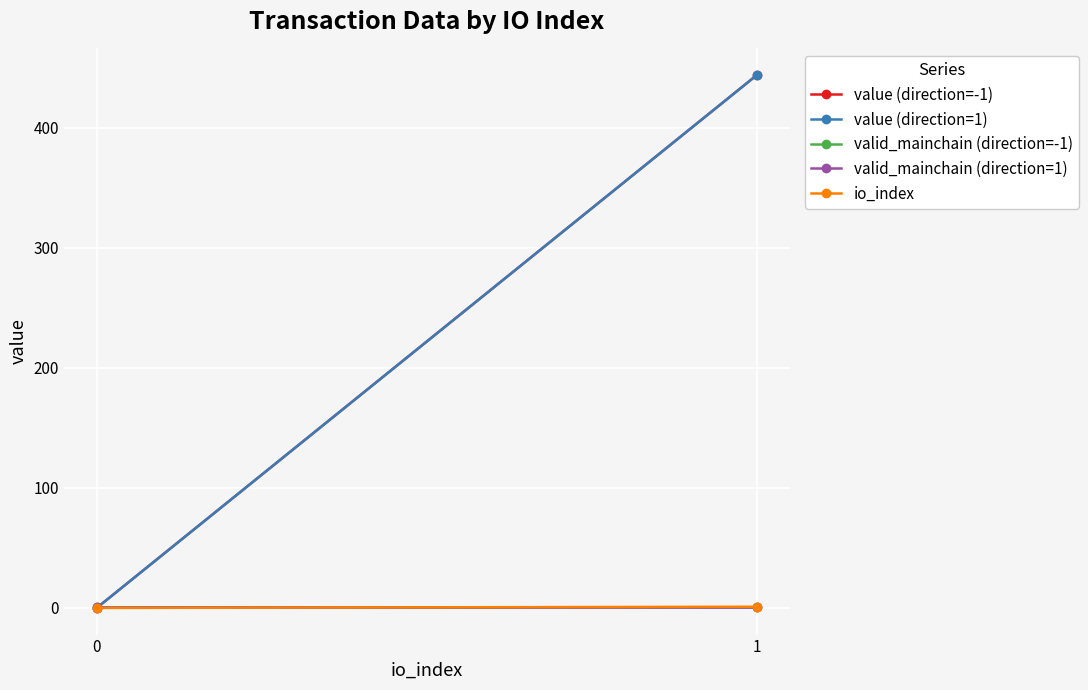

Is this an area chart (filled region under the line)?

No